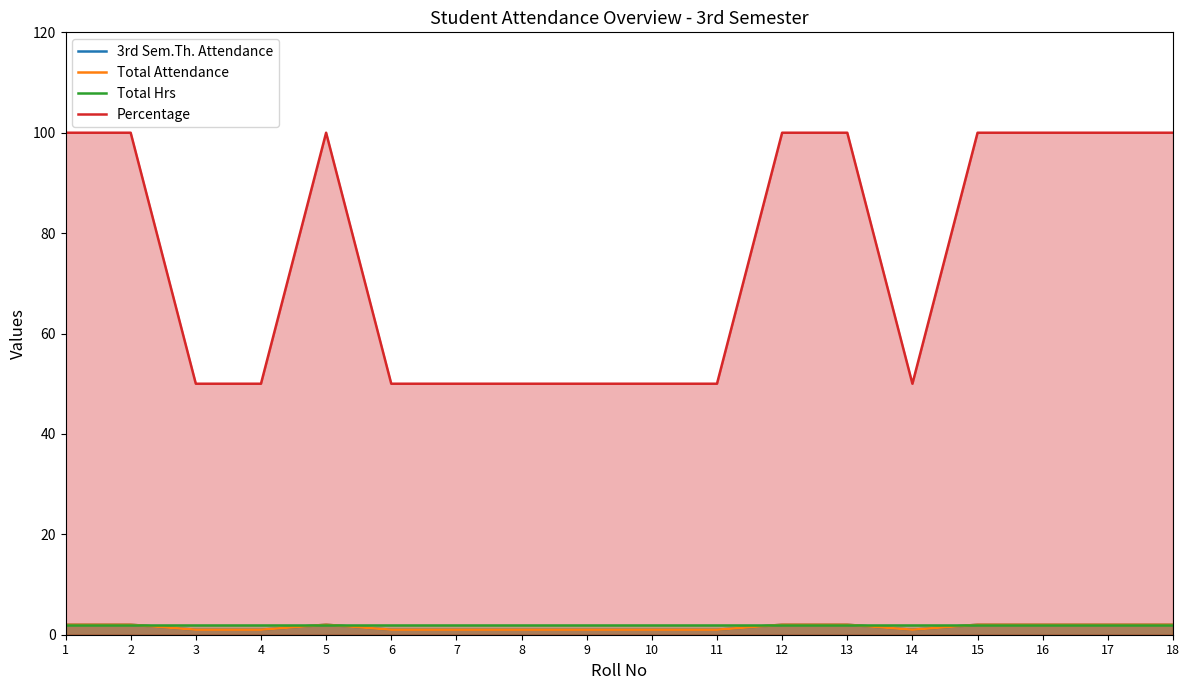

At how many categories does at least one series exceed 12?

18